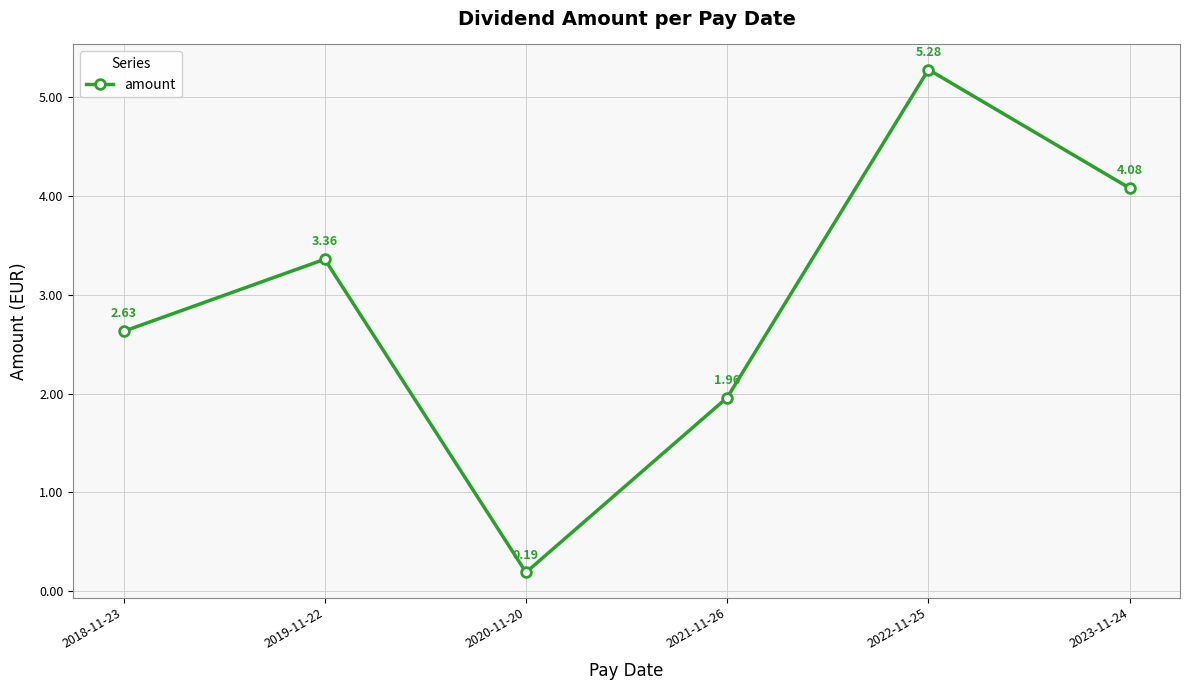

Where is the first local maximum?

2019-11-22